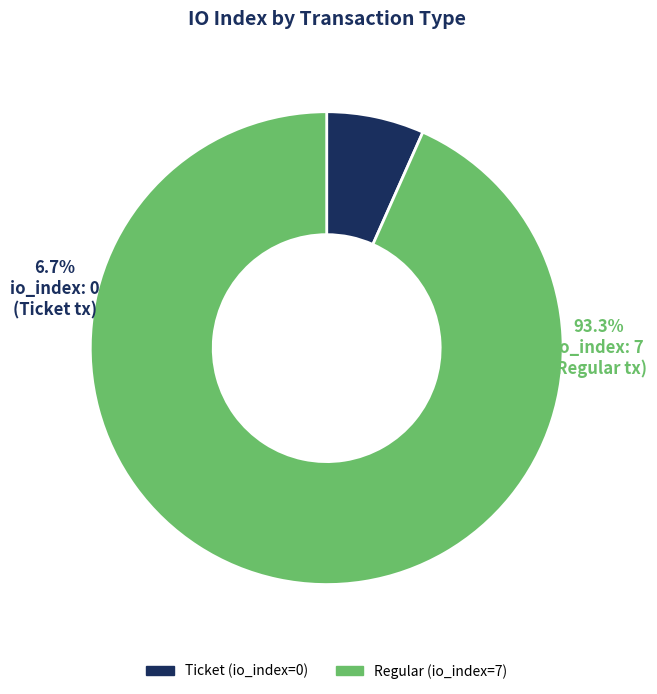

Rank the categories by value from lowest to highest.

Ticket, Regular